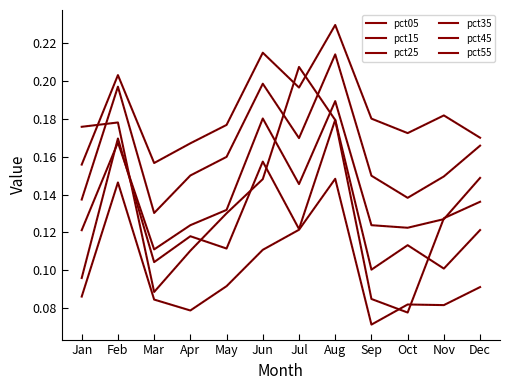

Is this an area chart (filled region under the line)?

No